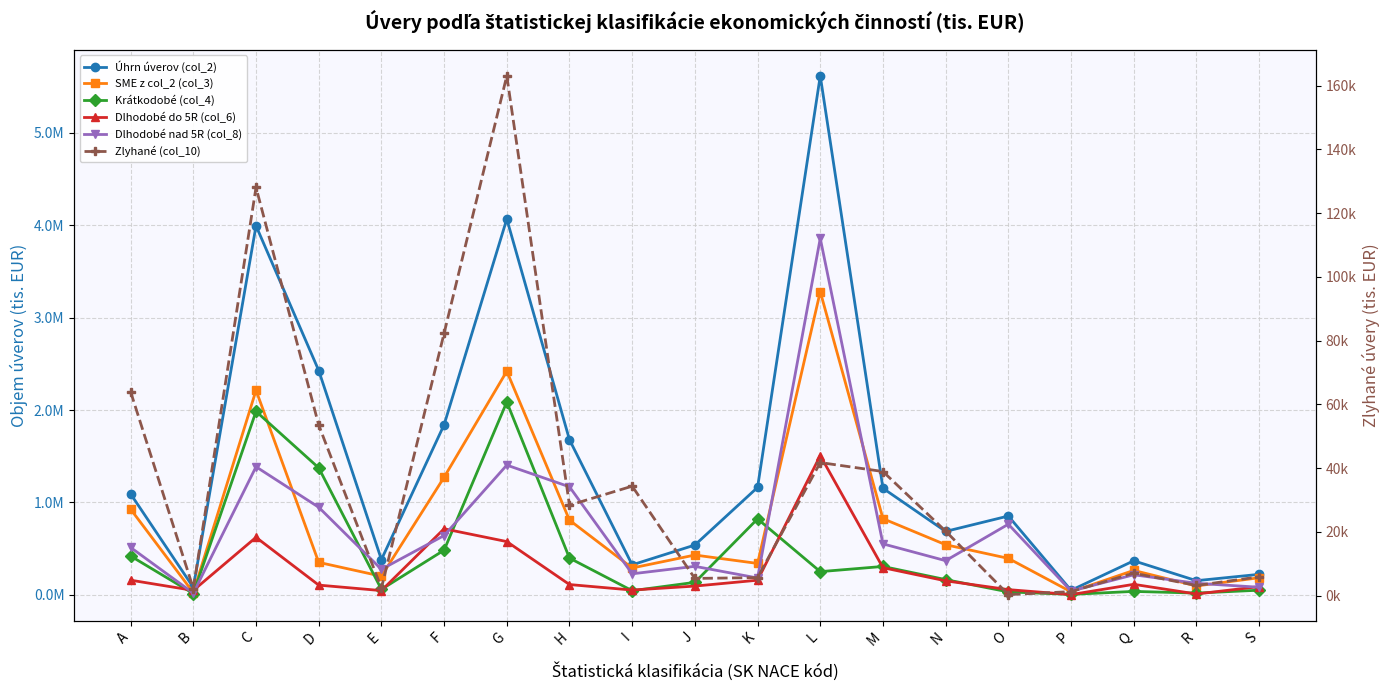

What is the value of the Úhrn úverov (col_2) point at the 13th from the left?

1153506